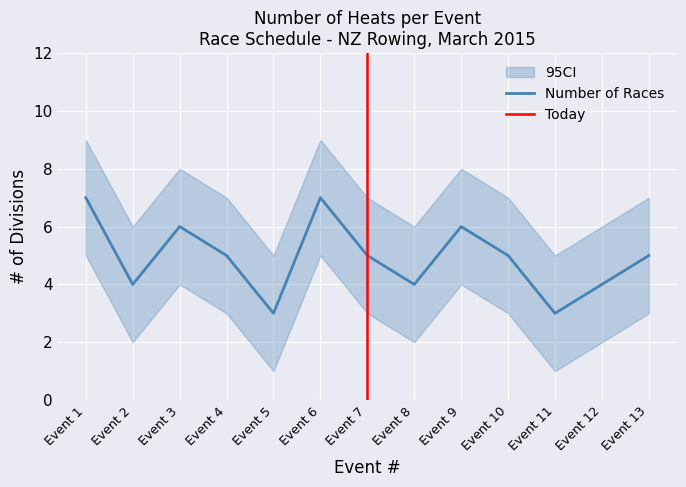

Where is the first local maximum?

Event 3